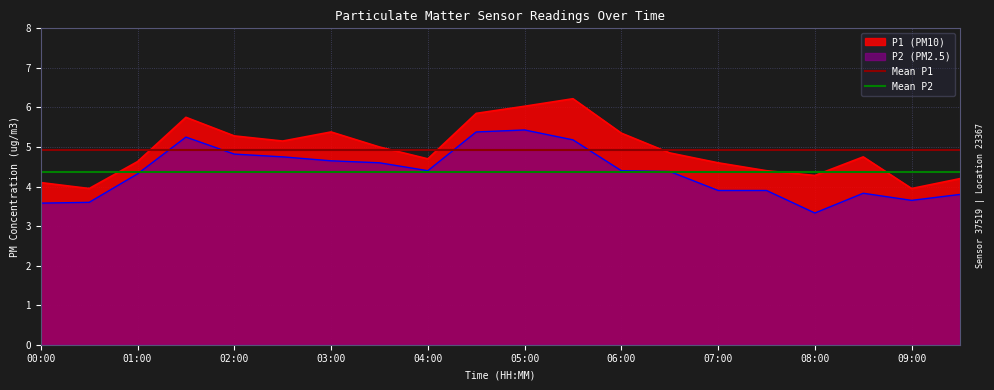

The value of Mean P1 at 00:00 is 7.4. True or false?

False